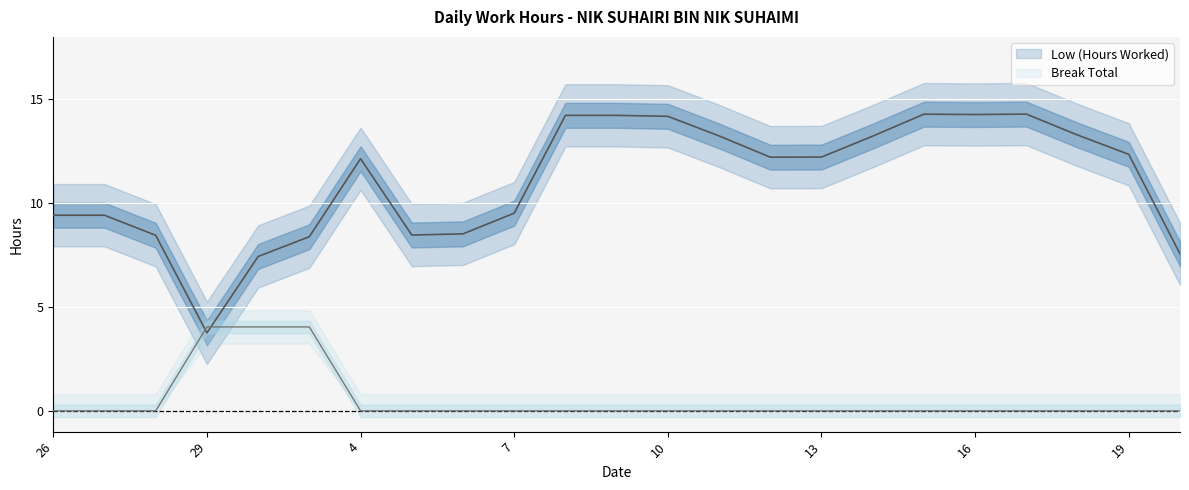

What is the sum of all Low (Hours Worked) values?

263.5